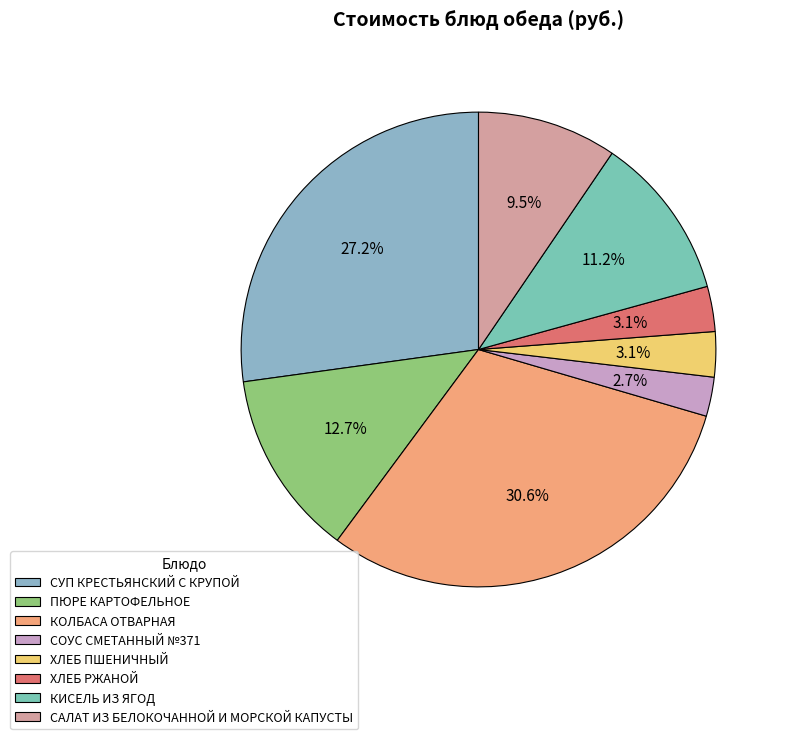

To the nearest percent, what is the combined percentage of КОЛБАСА ОТВАРНАЯ and СОУС СМЕТАННЫЙ №371?

33%